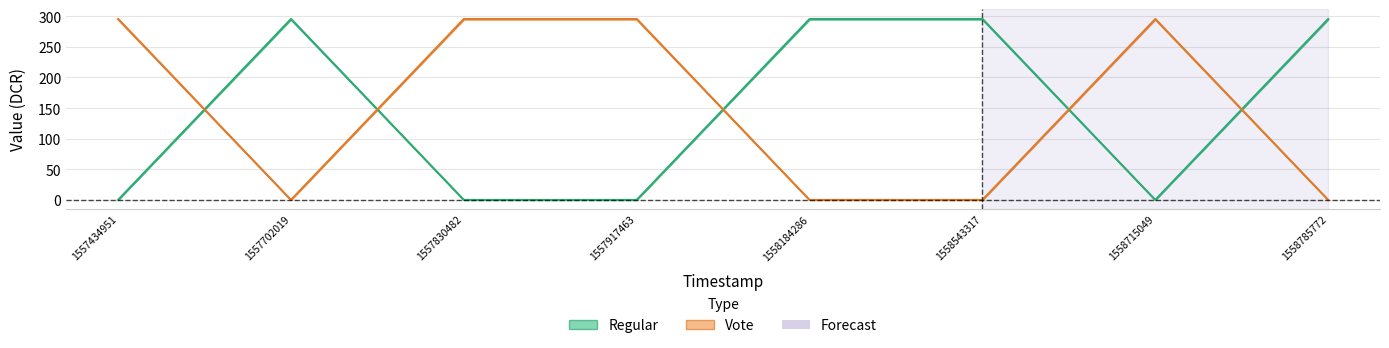

At which label does Regular first exceed 295?

1557702019